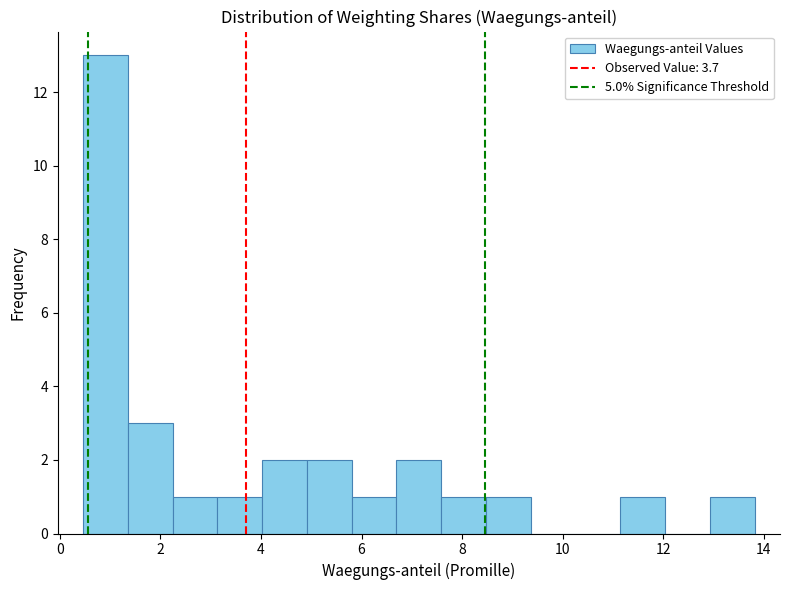

Which range on the x-axis has the tallest bar?

0.4 to 1.4